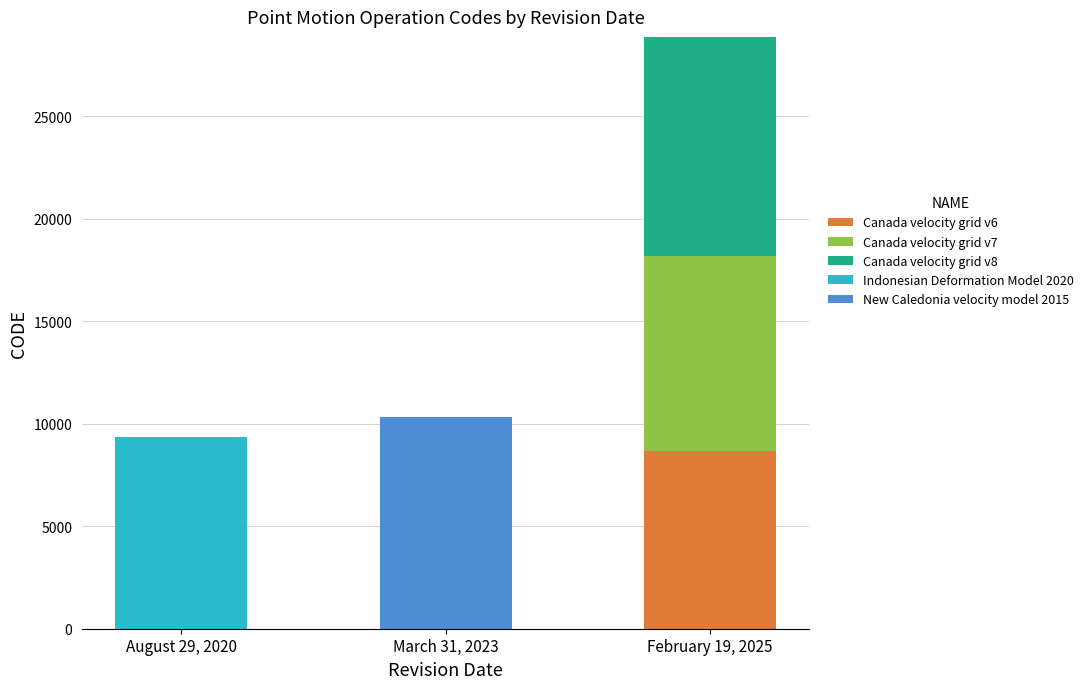

At which category is the sum across all series the highest?

February 19, 2025